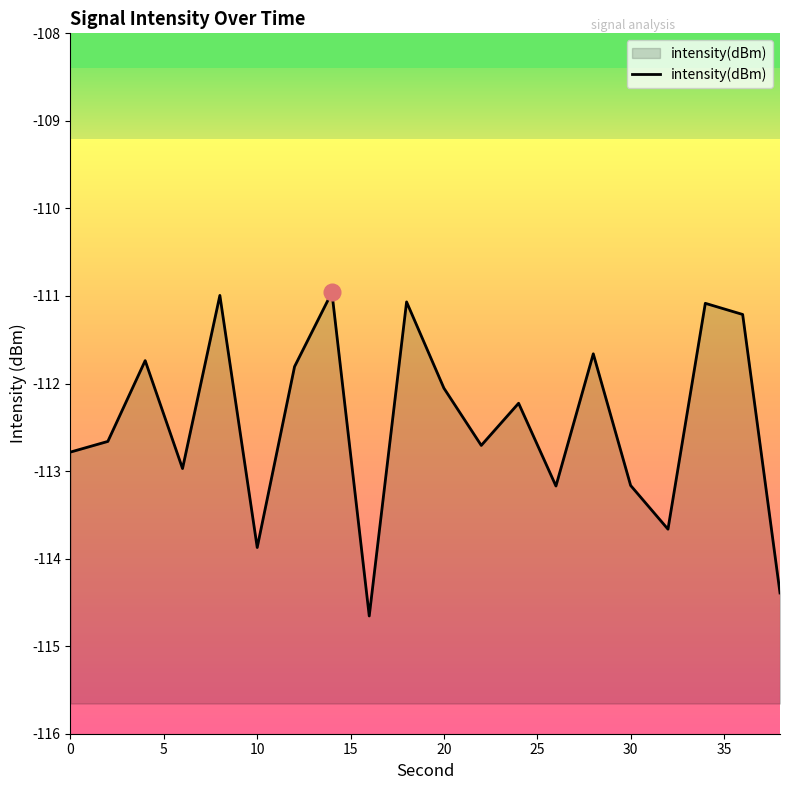

What is the maximum value shown in the chart?

-111.0